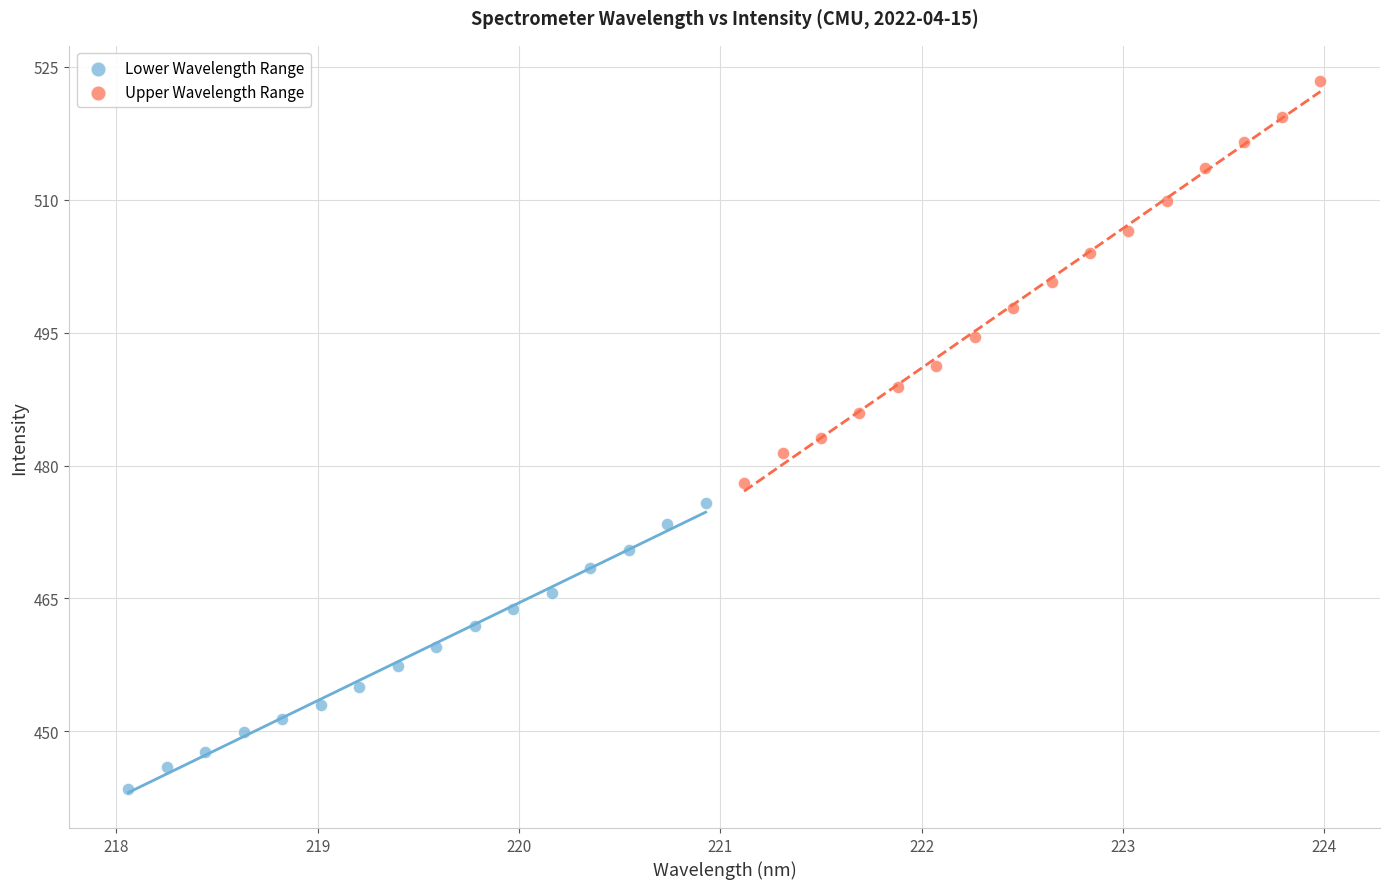

Which series has the largest Y range (max minus min)?

Upper Wavelength Range